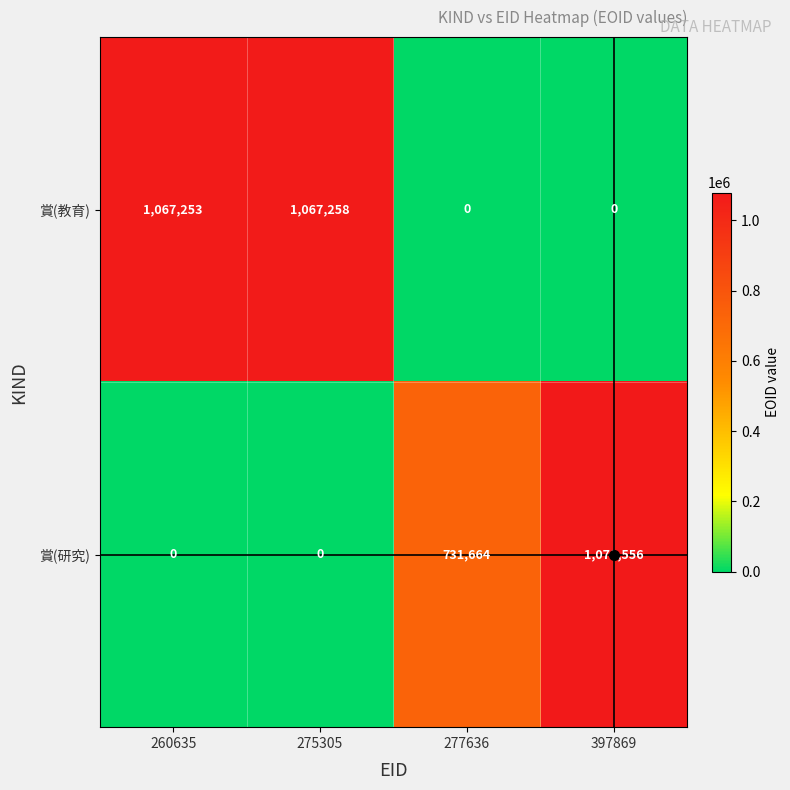

List the series in order of their overall mean, highest first.

賞(教育), 賞(研究)